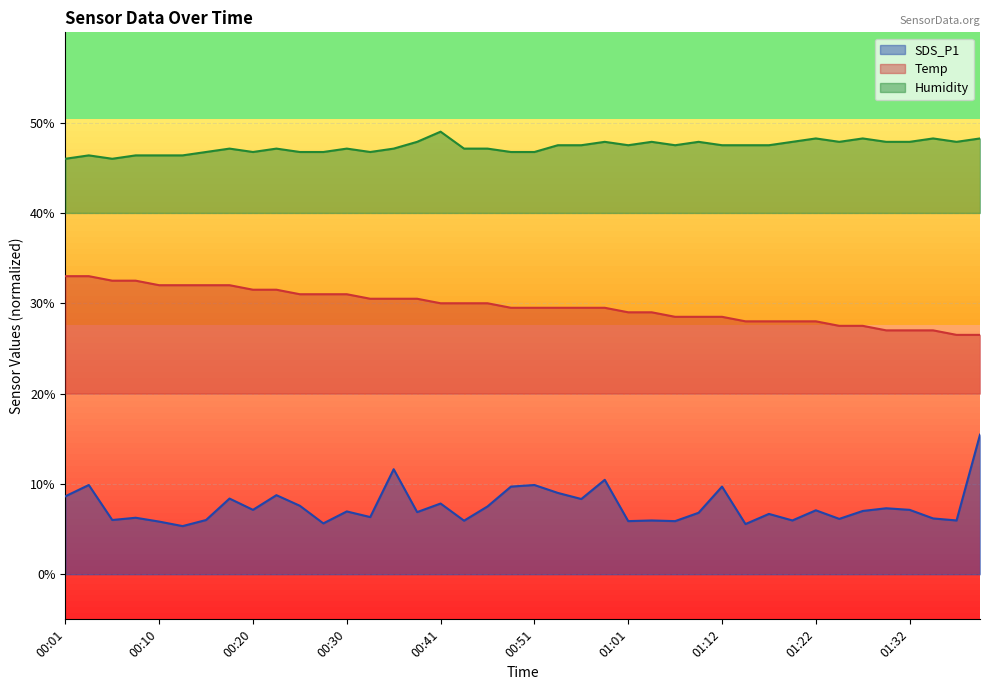

What is the difference between the Temp values at 00:18 and 00:05?

0.5